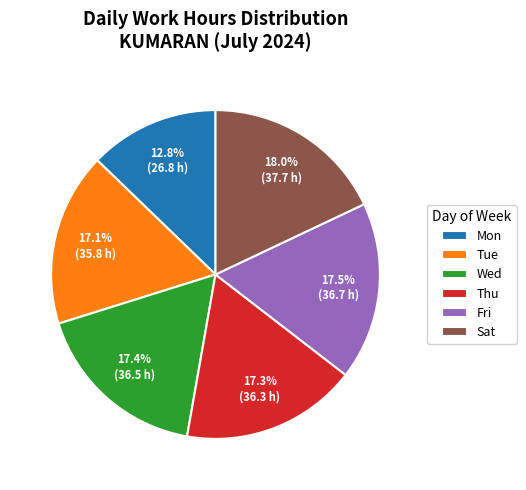

Approximately how many times larger is the value at Thu compared to Tue?

1.0